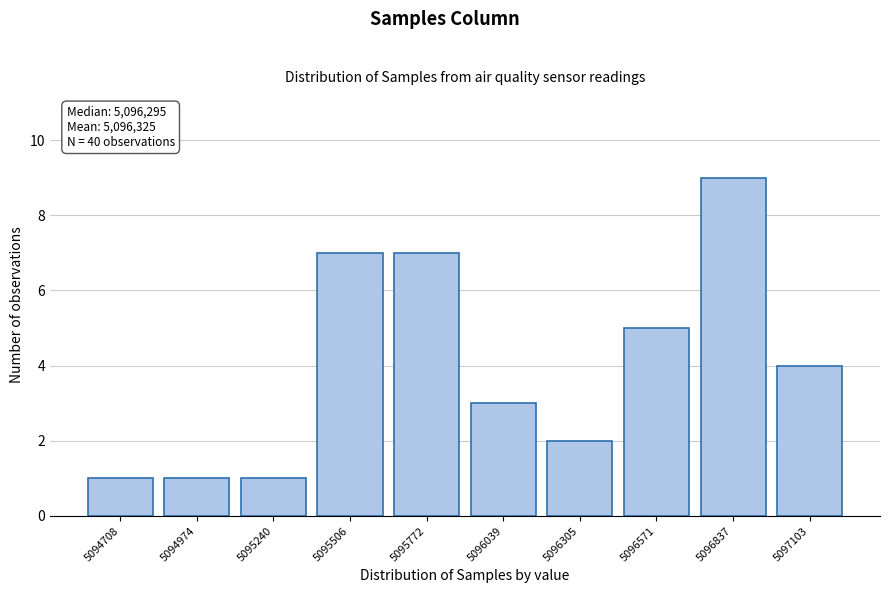

Reading left to right, list all the values displayed in this chart.

1	1	1	7	7	3	2	5	9	4